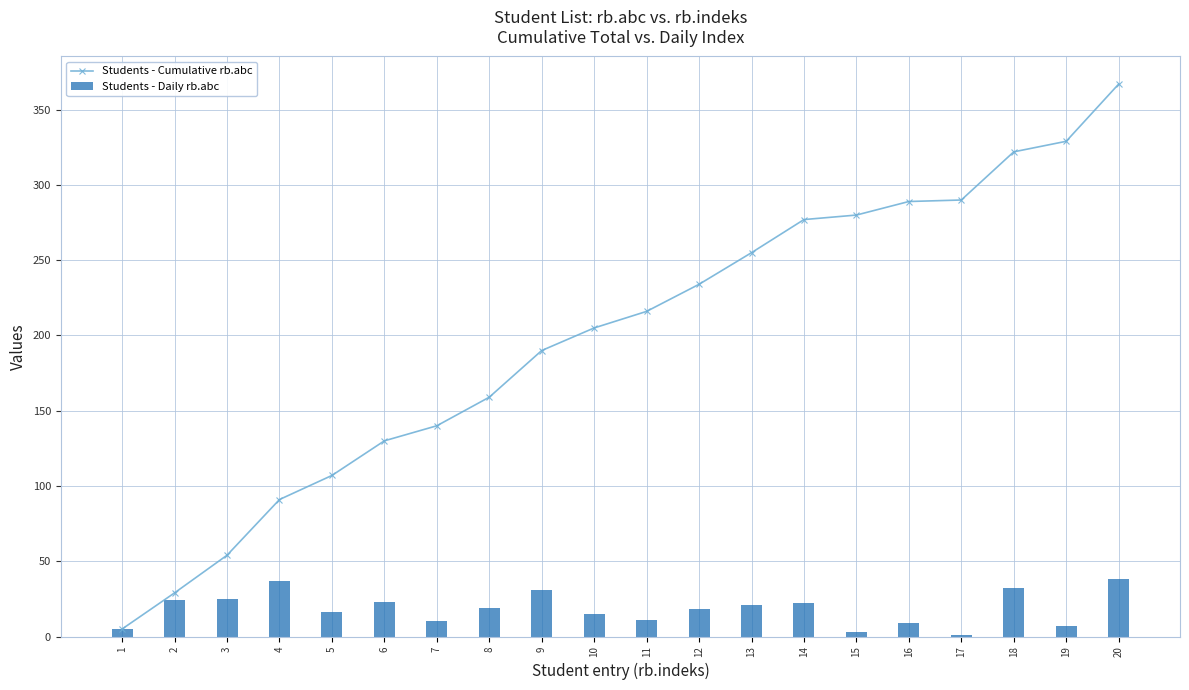

What is the difference between the highest and lowest values at 20?

329